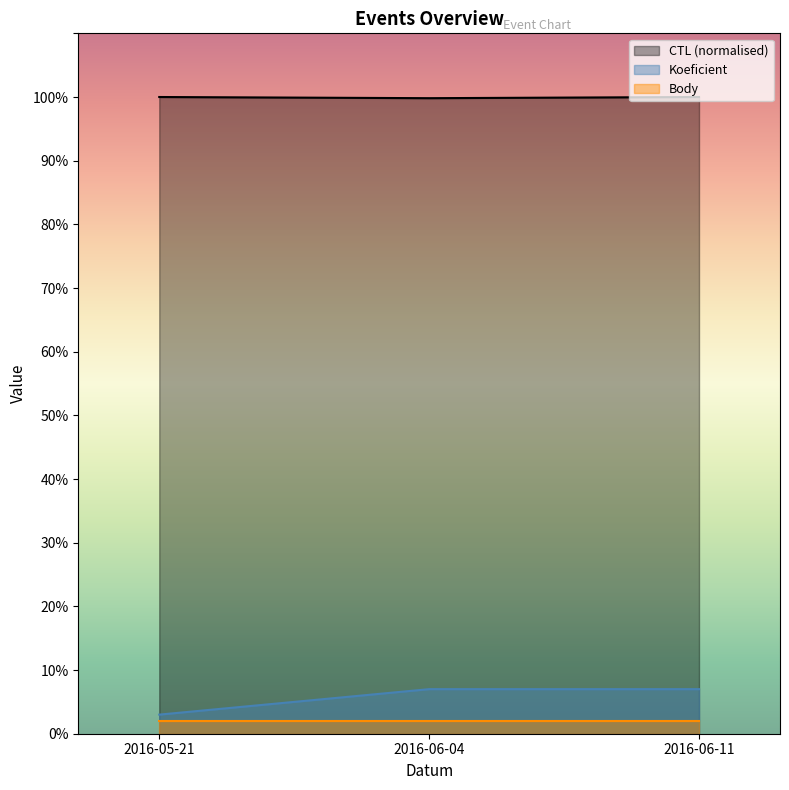

What is the label of the 1st point from the right?

2016-06-11